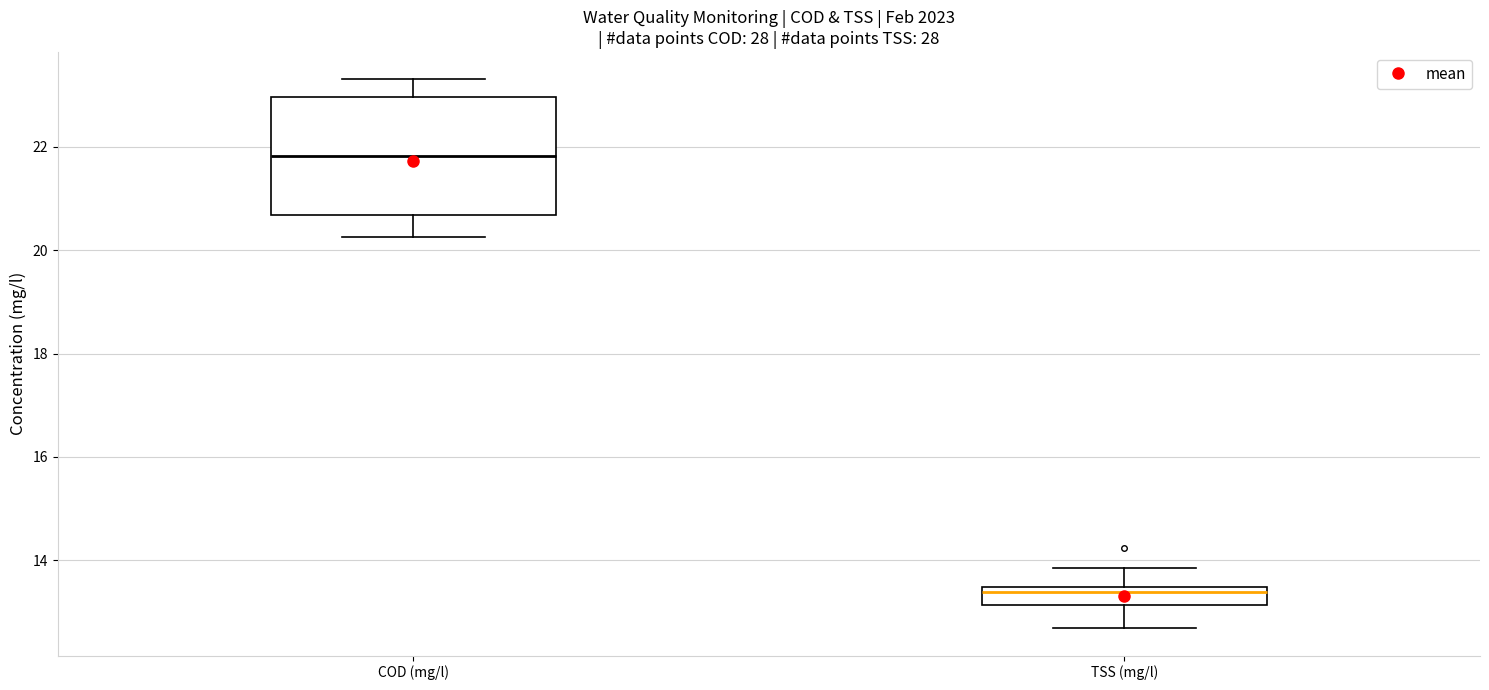

Which box is the tallest, from its lower edge to its upper edge?

COD (mg/l)